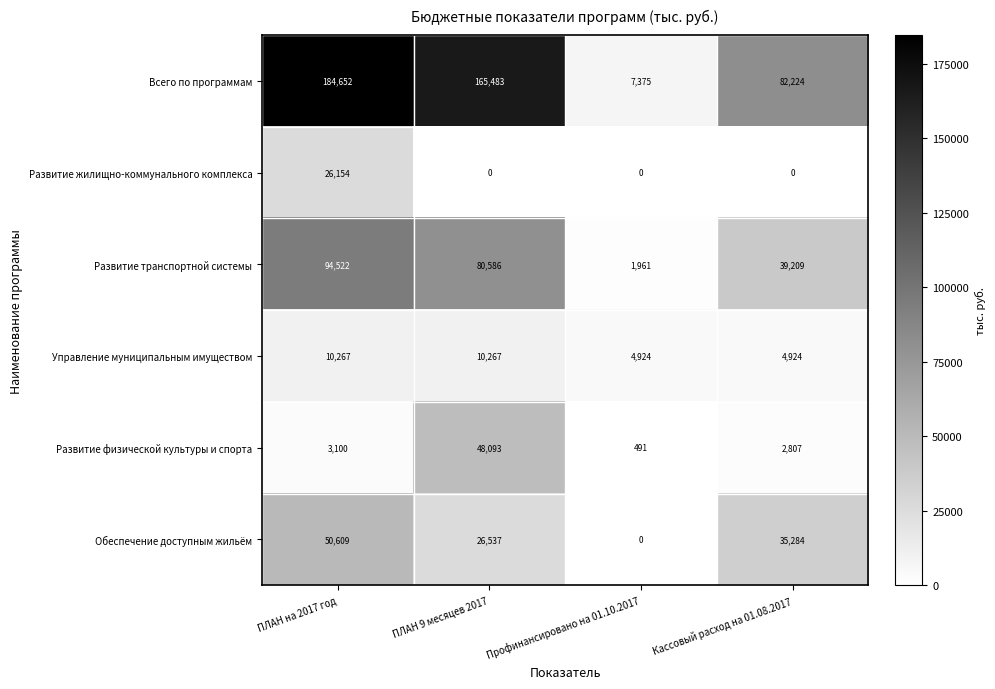

How many series are shown in this chart?

6